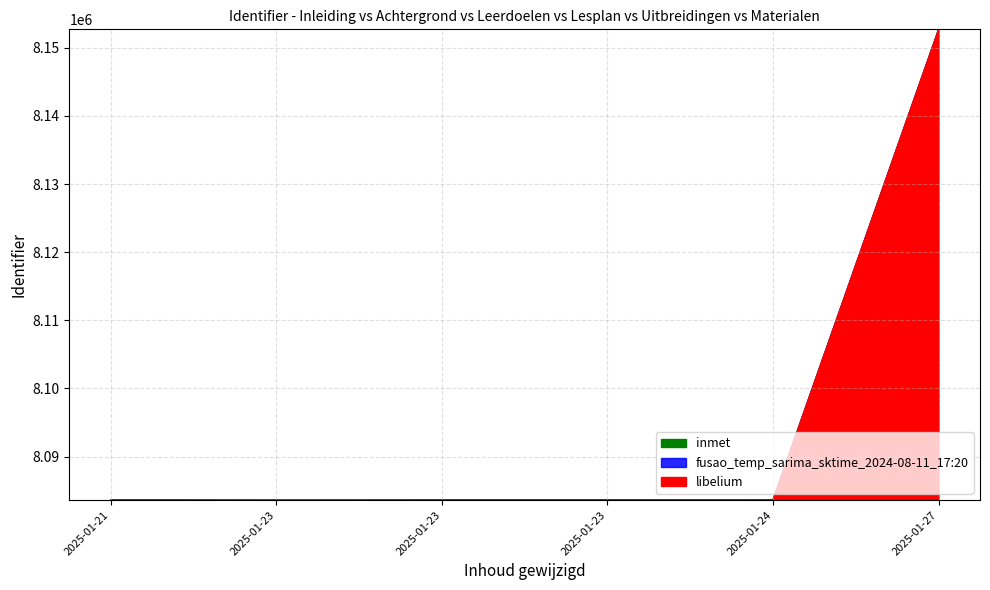

True or false: the data shows 3463216 at 2025-01-24 11:07:17.

False